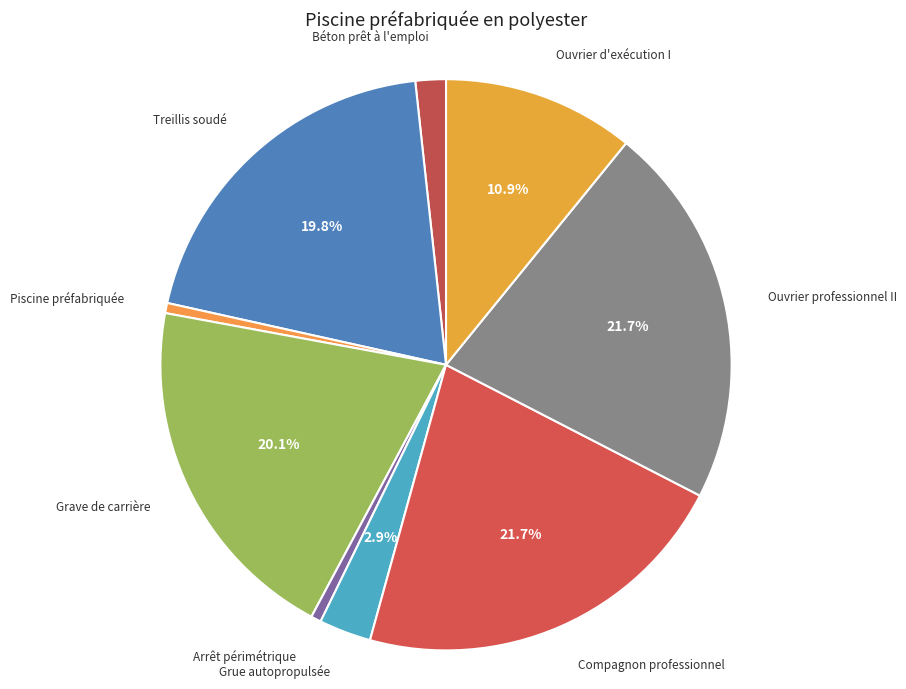

Is it true that Treillis soudé is 10% of the pie?

False